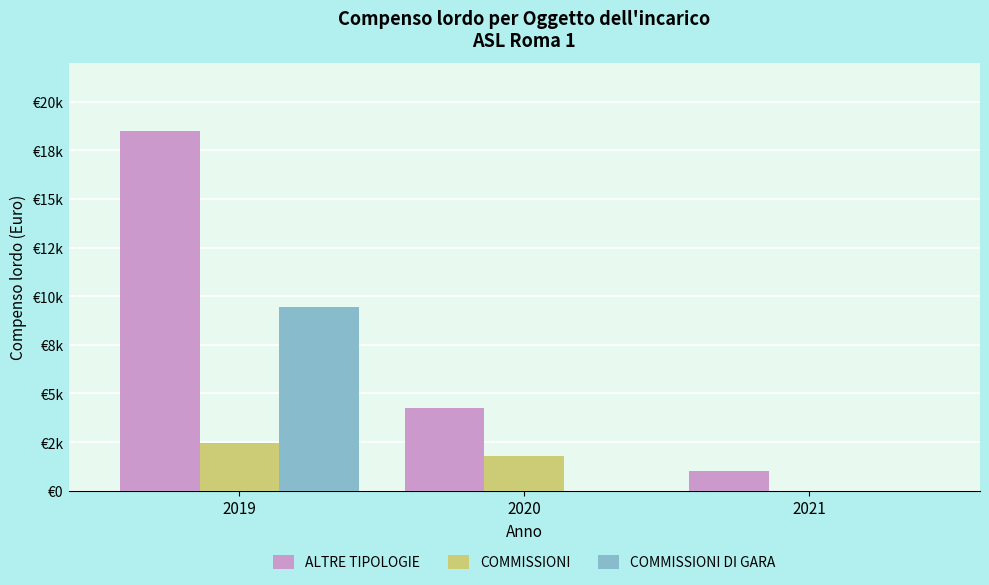

What are all the series names shown in the legend?

ALTRE TIPOLOGIE, COMMISSIONI, COMMISSIONI DI GARA